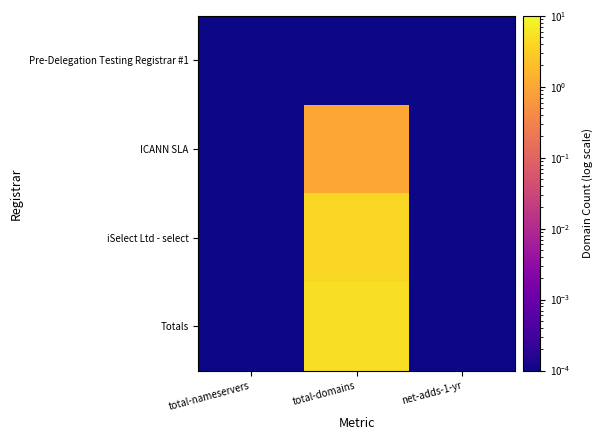

Which series has the largest range (max minus min)?

Totals